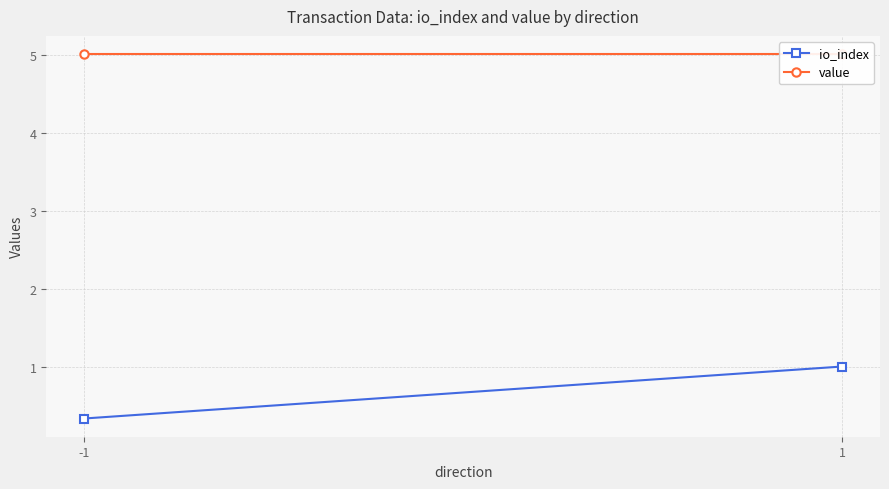

Is the value of value at 1 greater than the value of io_index at 1?

Yes